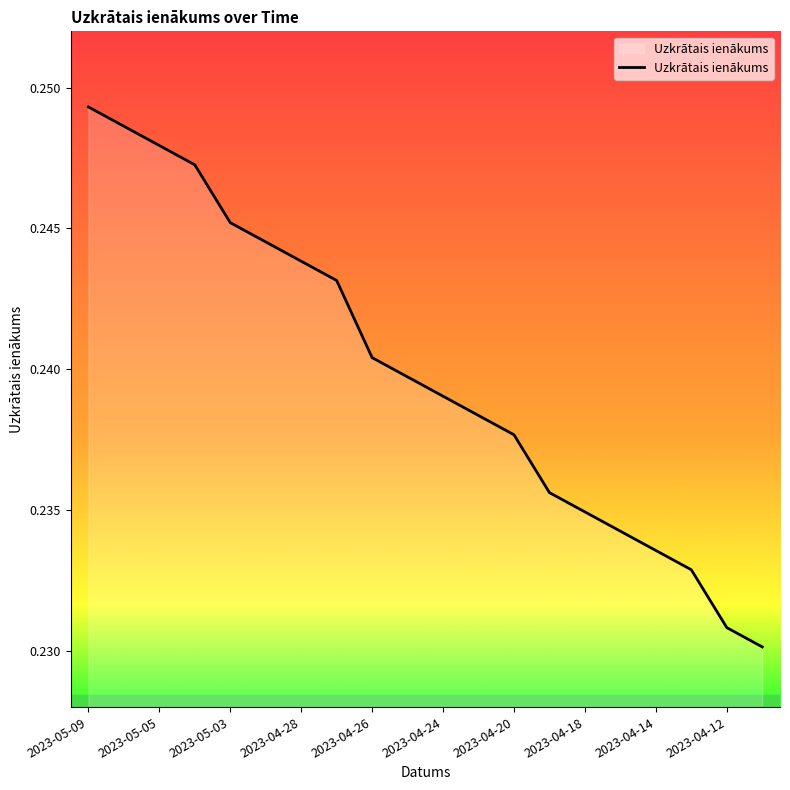

The chart shows a value of 0.4 at 2023-04-26. True or false?

False